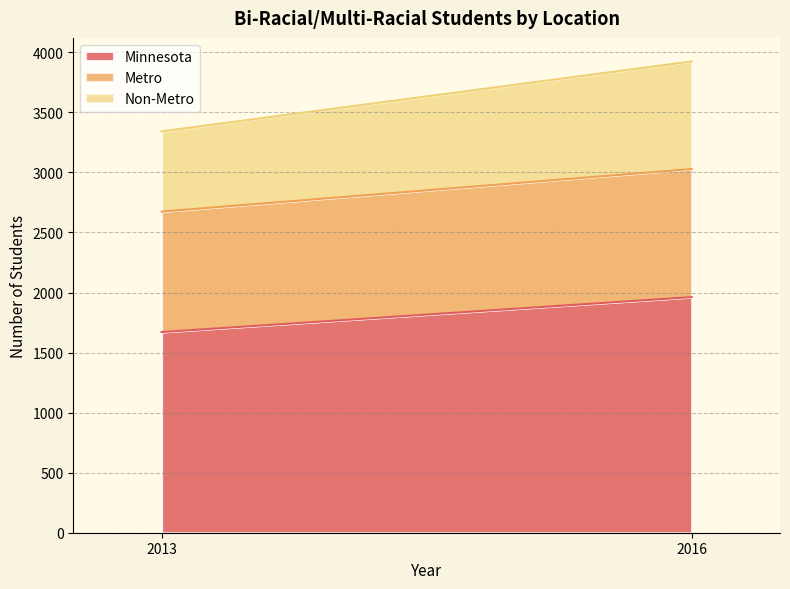

Where is Minnesota nearest to the value 1816?

2013